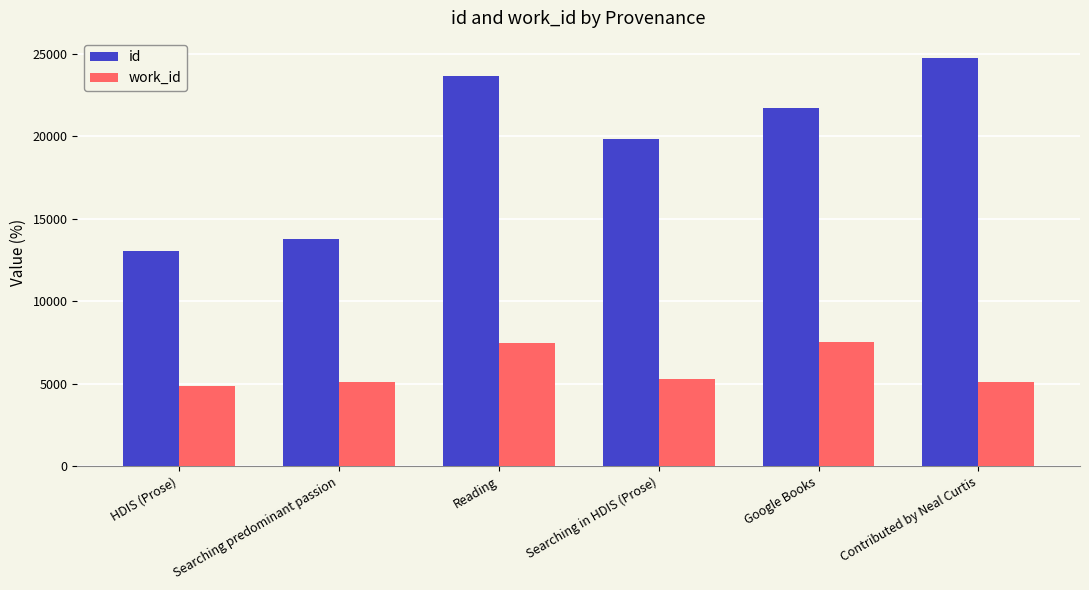

What are all the series names shown in the legend?

id, work_id